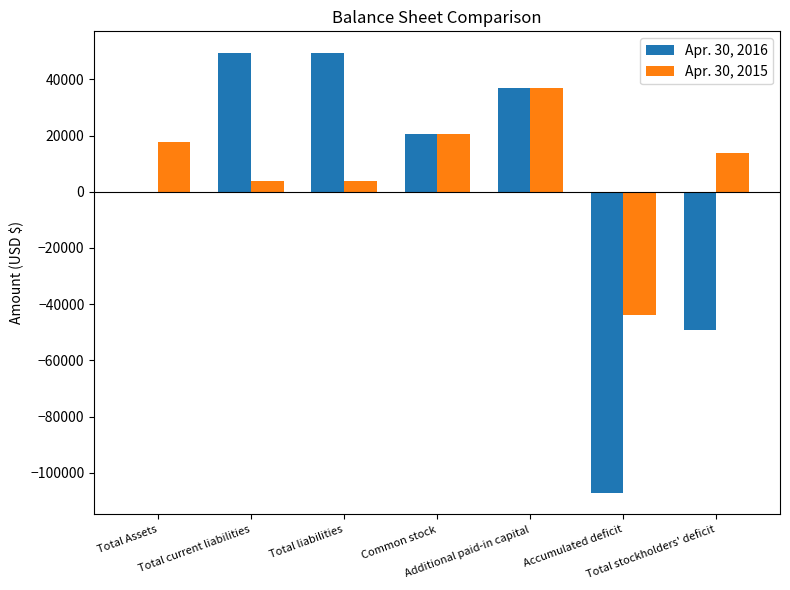

Reading left to right, transcribe all the data shown in this chart.

Apr. 30, 2016: Total Assets=50	Total current liabilities=49288	Total liabilities=49288	Common stock=20700	Additional paid-in capital=37100	Accumulated deficit=-107038	Total stockholders' deficit=-49238
Apr. 30, 2015: Total Assets=17779	Total current liabilities=3950	Total liabilities=3950	Common stock=20700	Additional paid-in capital=37100	Accumulated deficit=-43971	Total stockholders' deficit=13829